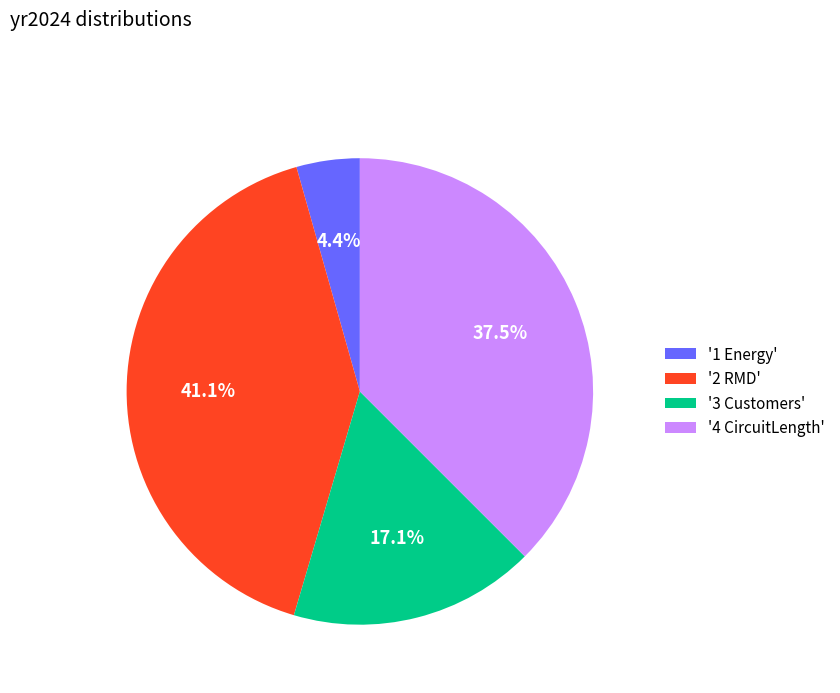

Is there a majority slice in this chart?

No